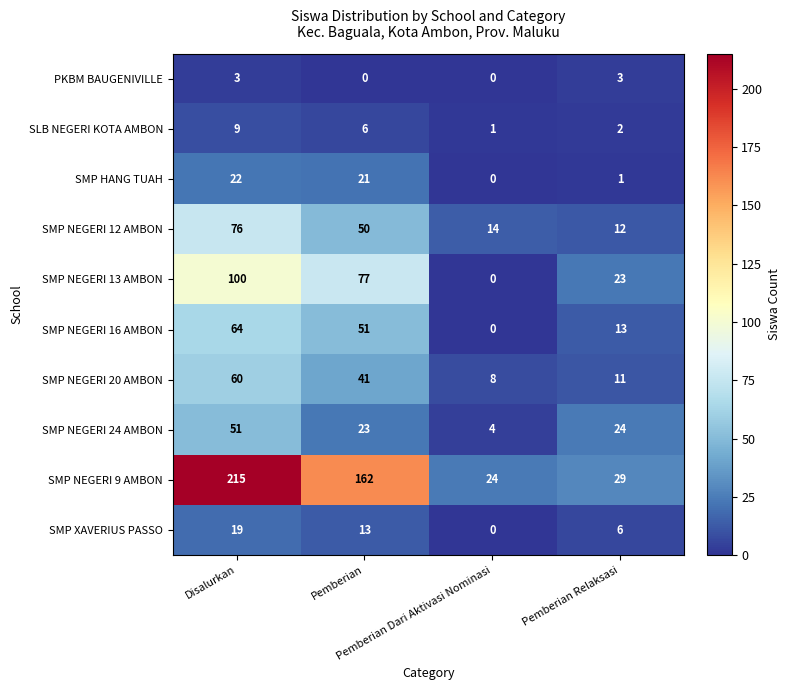

Rank the series at Pemberian from lowest to highest value.

PKBM BAUGENIVILLE, SLB NEGERI KOTA AMBON, SMP XAVERIUS PASSO, SMP HANG TUAH, SMP NEGERI 24 AMBON, SMP NEGERI 20 AMBON, SMP NEGERI 12 AMBON, SMP NEGERI 16 AMBON, SMP NEGERI 13 AMBON, SMP NEGERI 9 AMBON